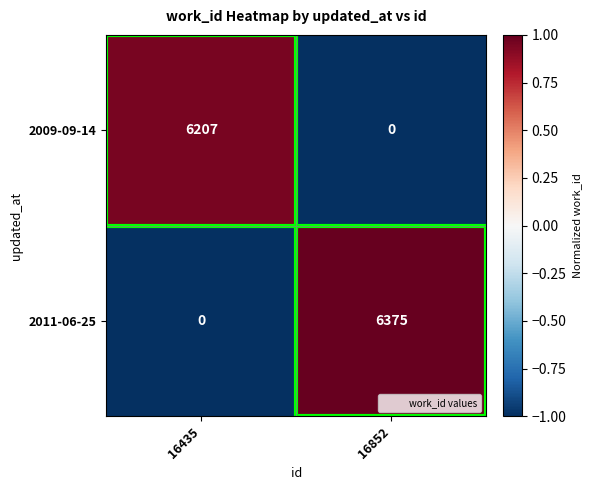

Between 16435 and 16852, which series saw the biggest shift?

2011-06-25